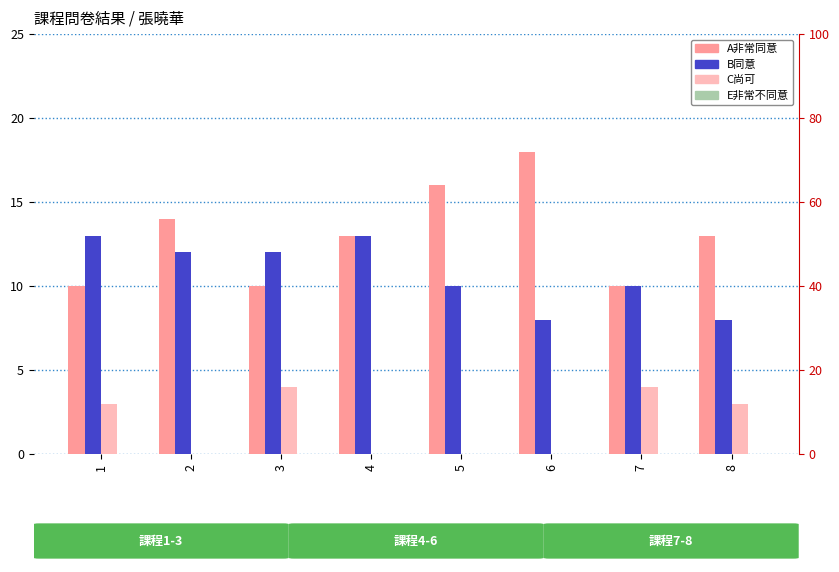

At which label does A非常同意 reach its minimum?

1